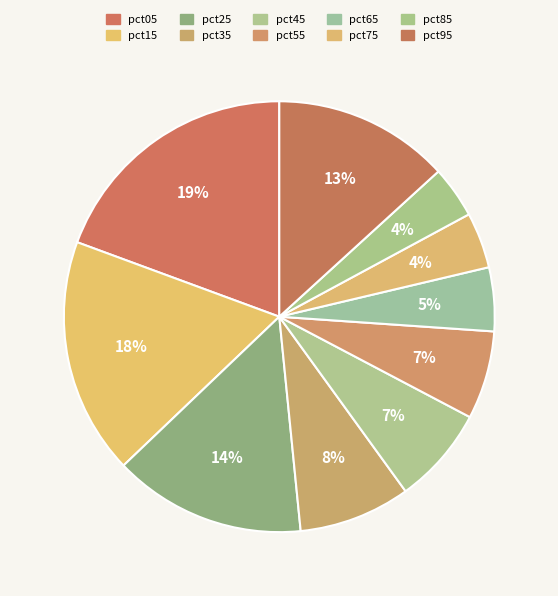

To the nearest percent, what is the average slice percentage?

10%